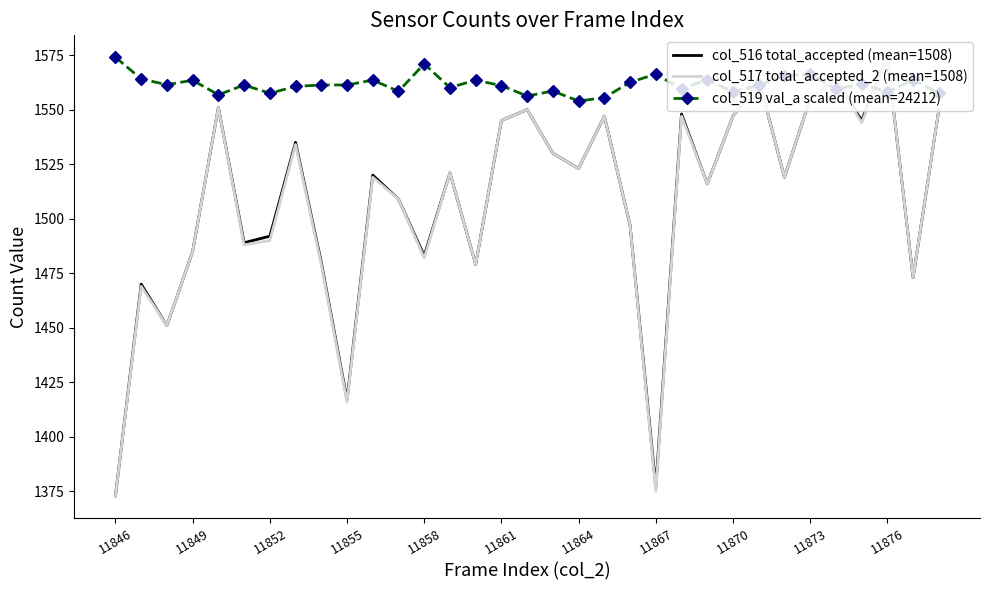

Which series has the largest total across all categories?

col_519 val_a scaled (mean=24212)